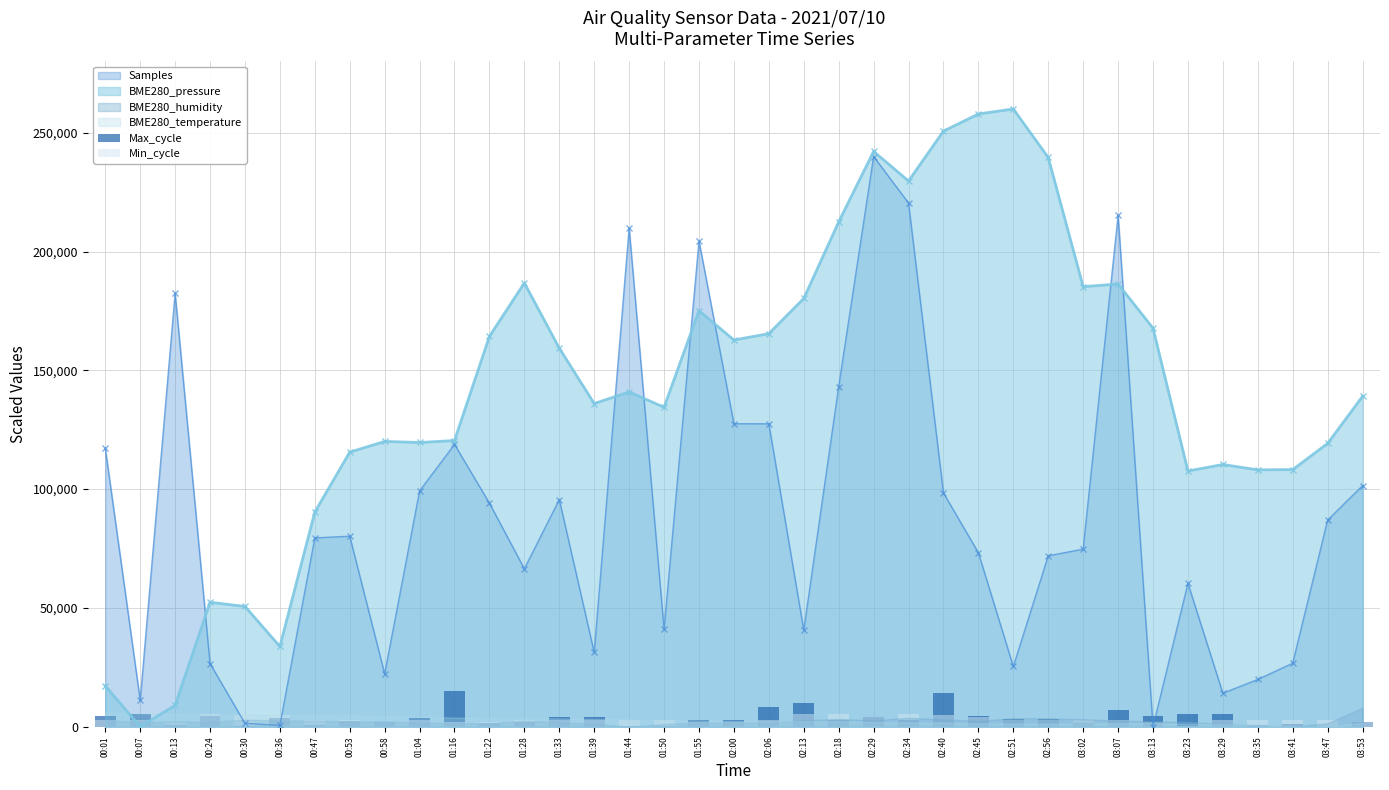

What value does the Max_cycle series have at 02:51?

3232.0